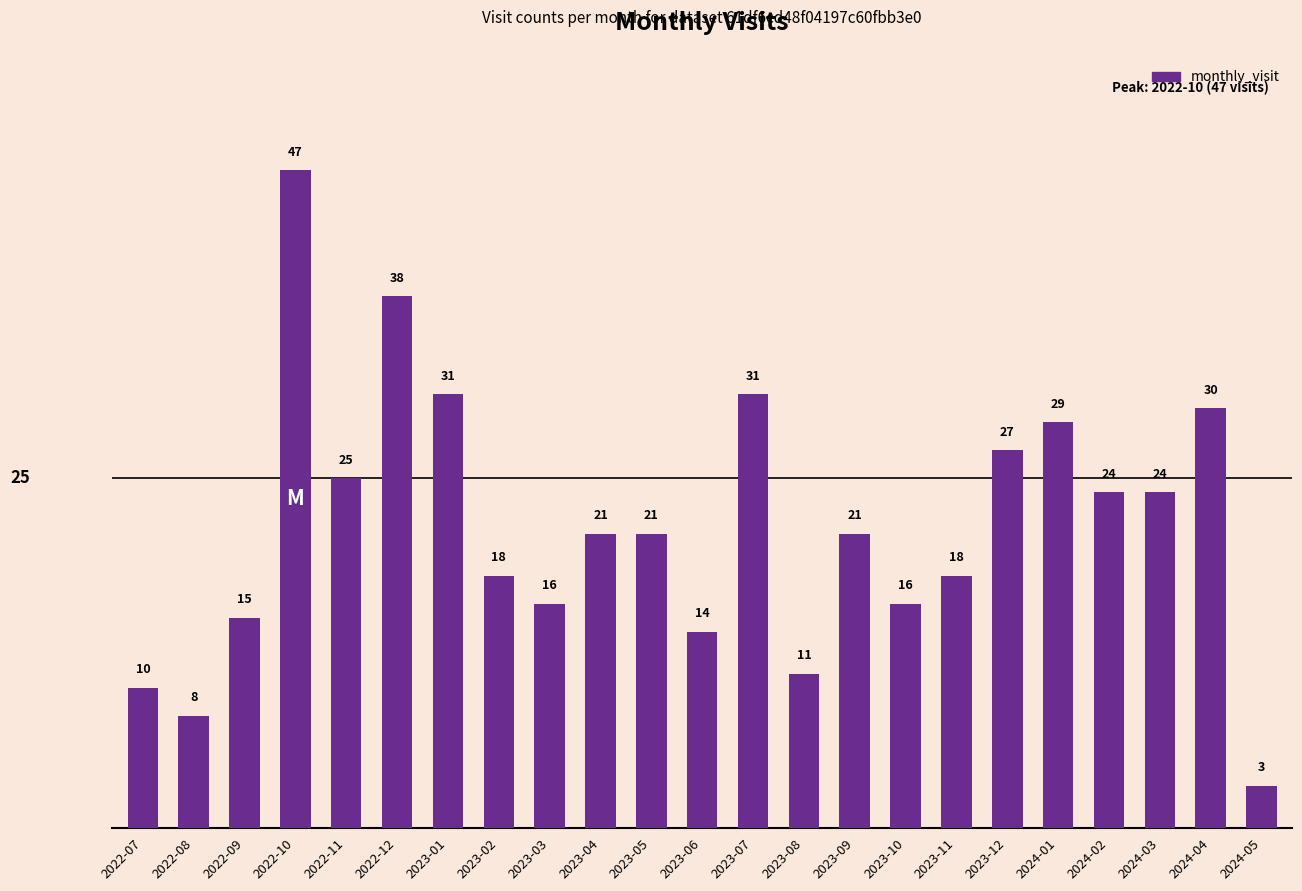

What is the sum of the values at 2023-06 and 2022-12?

52